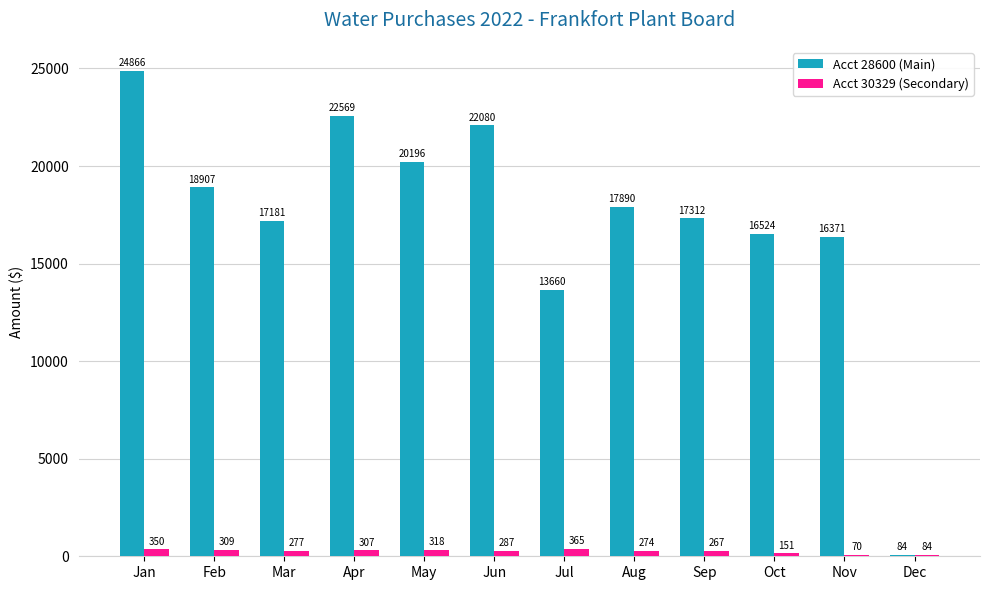

The value of Acct 30329 (Secondary) at Nov is 70.4. True or false?

True